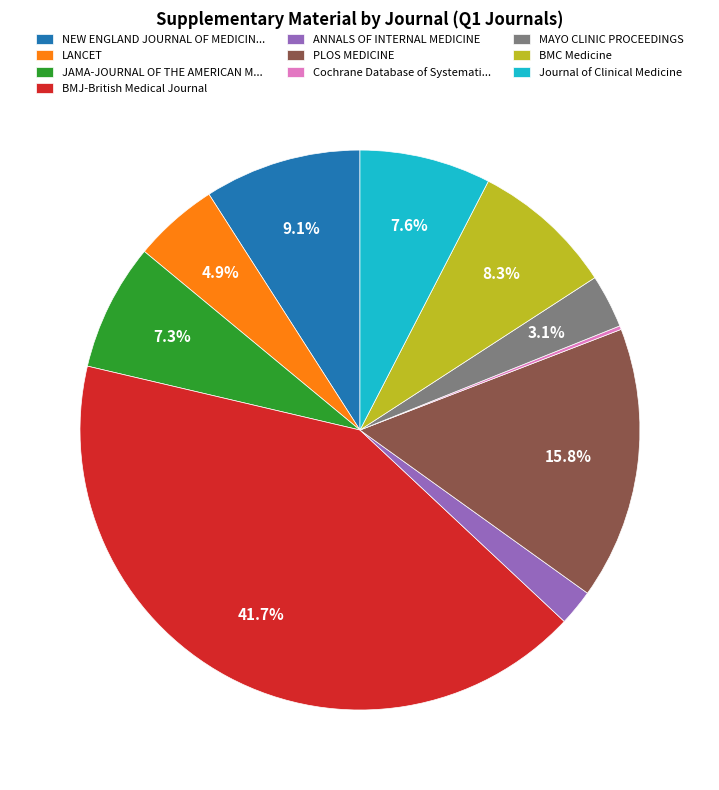

Is the sum of BMJ-British Medical Journal and NEW ENGLAND JOURNAL OF MEDICIN... greater than half?

Yes